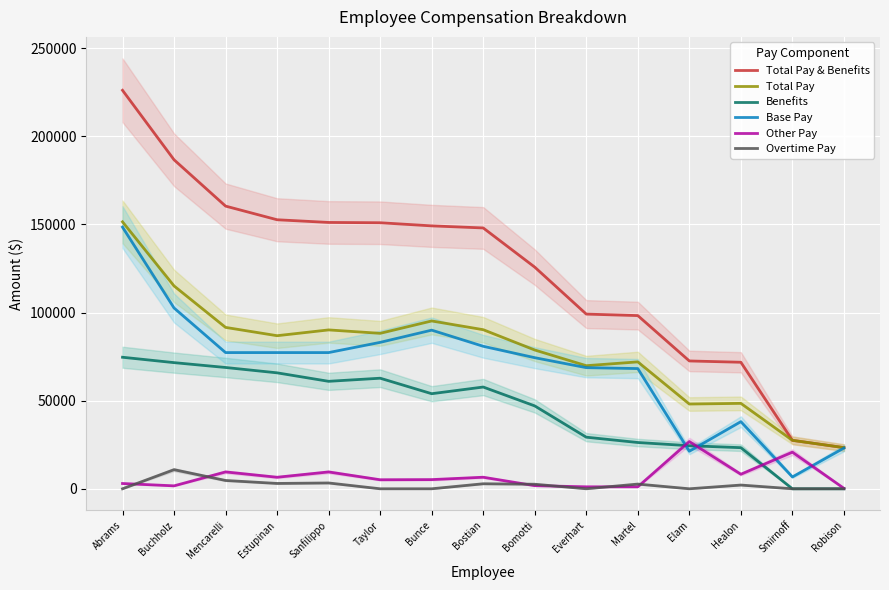

How many data points in Base Pay are less than 77284?

7